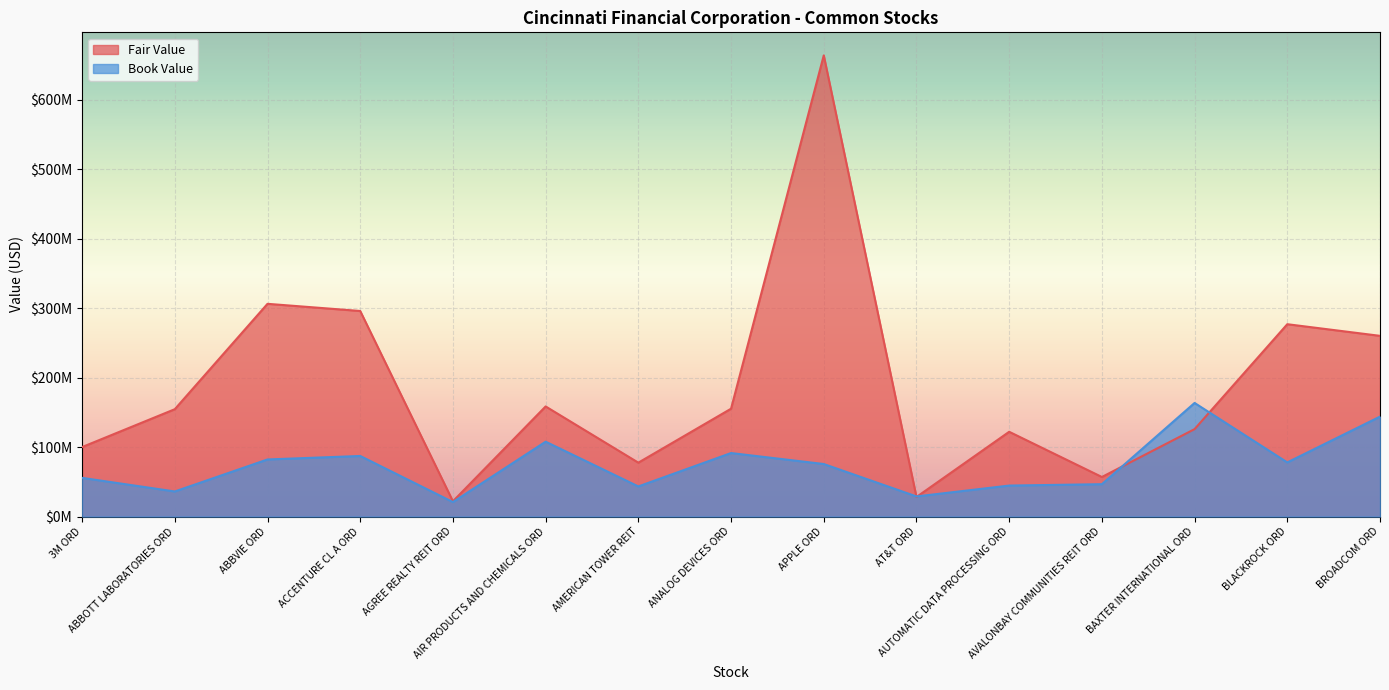

Between which two adjacent categories do Book Value and Fair Value first intersect?

APPLE ORD and AT&T ORD